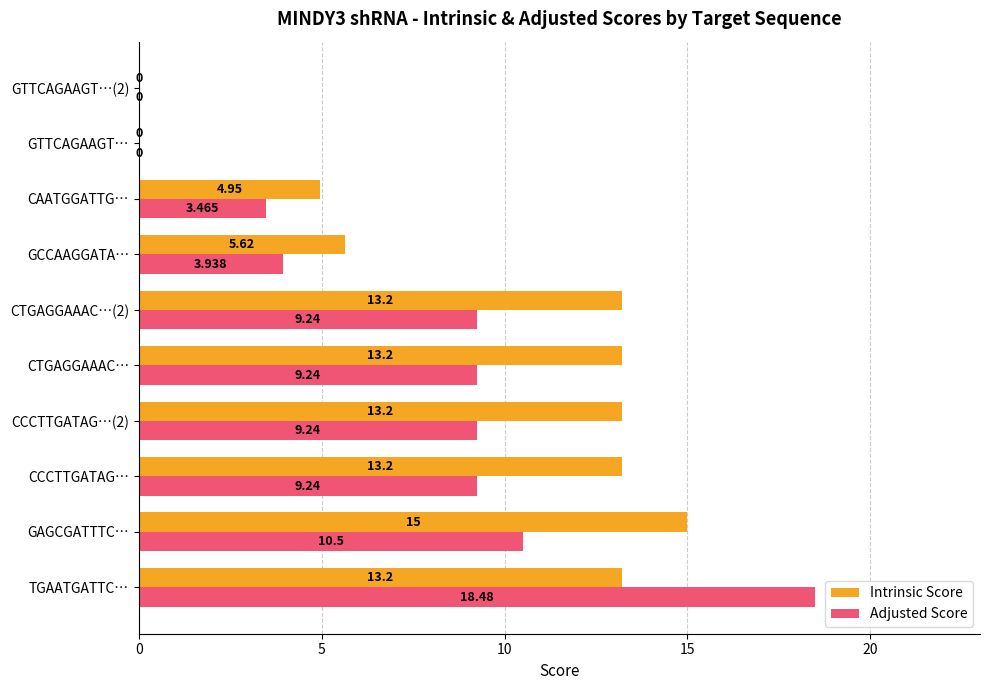

At which label is Intrinsic Score closest to 7?

GCCAAGGATA…